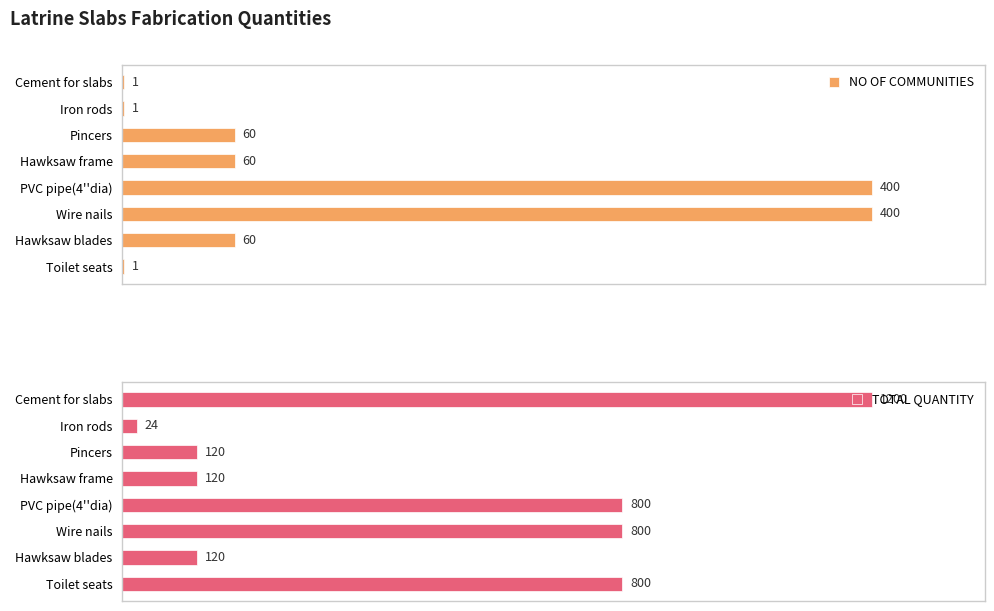

Which series has the largest total across all categories?

TOTAL QUANTITY